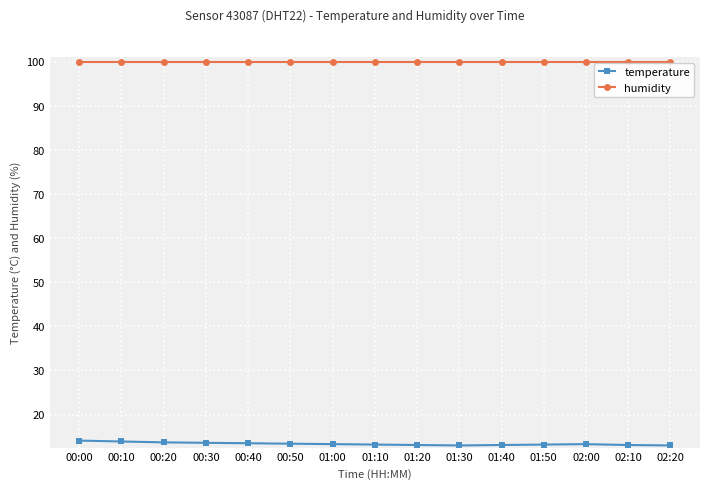

What is the sum of the temperature values at 01:10 and 01:50?

26.4